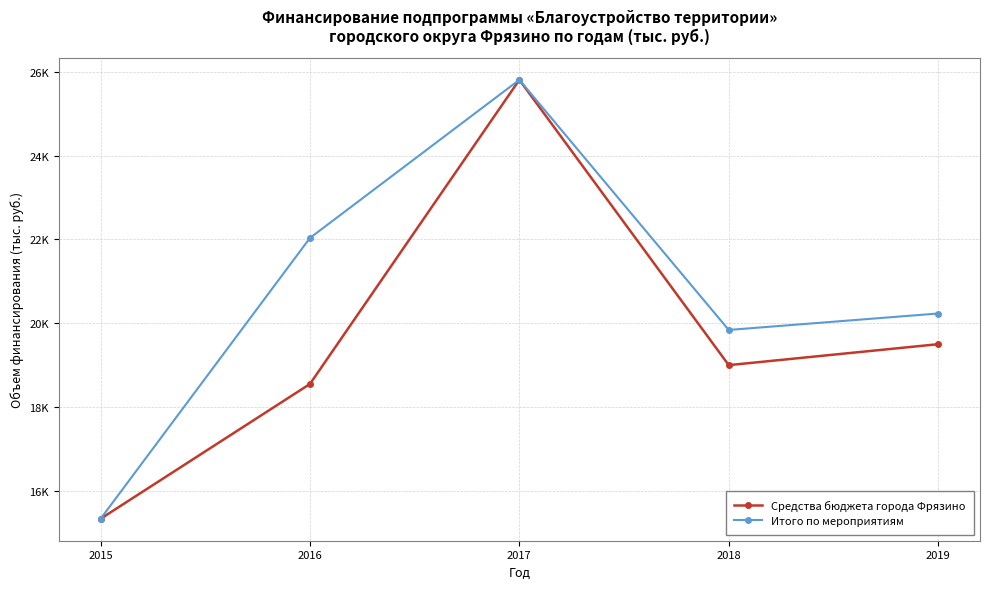

What is the value of the Средства бюджета города Фрязино point at the 1st from the left?

15332.7